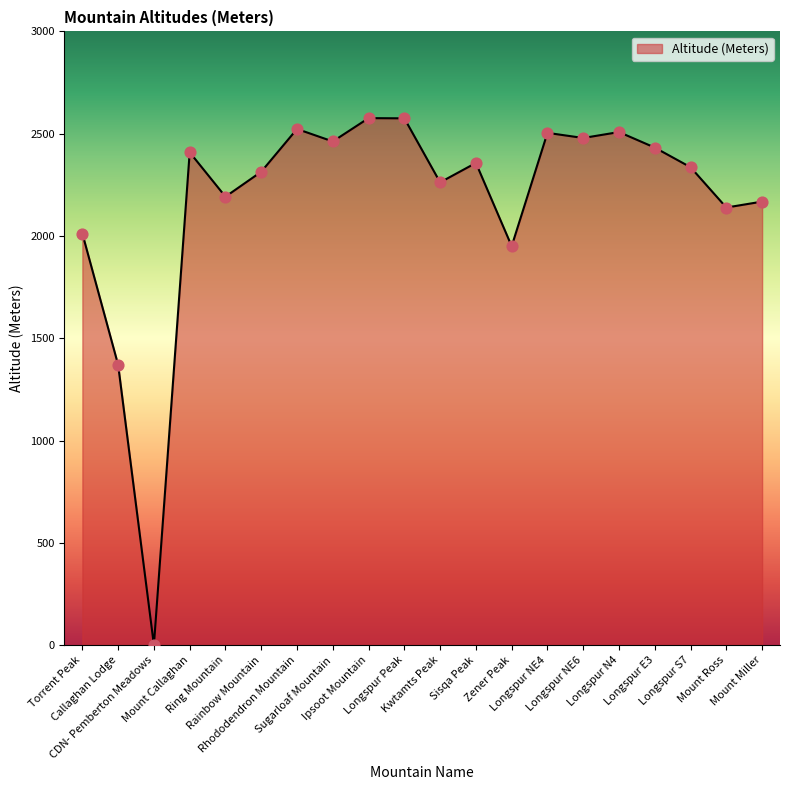

Which has a higher value, Longspur NE6 or Zener Peak?

Longspur NE6